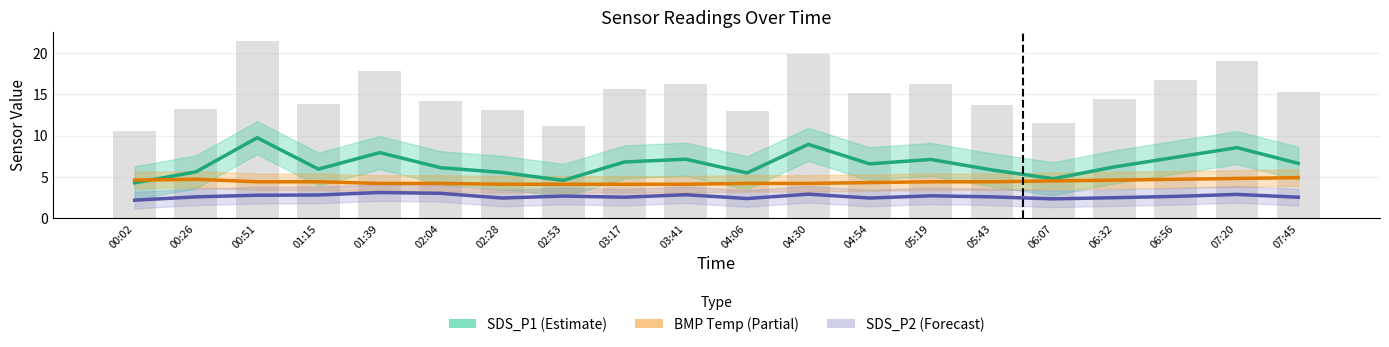

Between 05:19 and 04:06, which is larger?

05:19